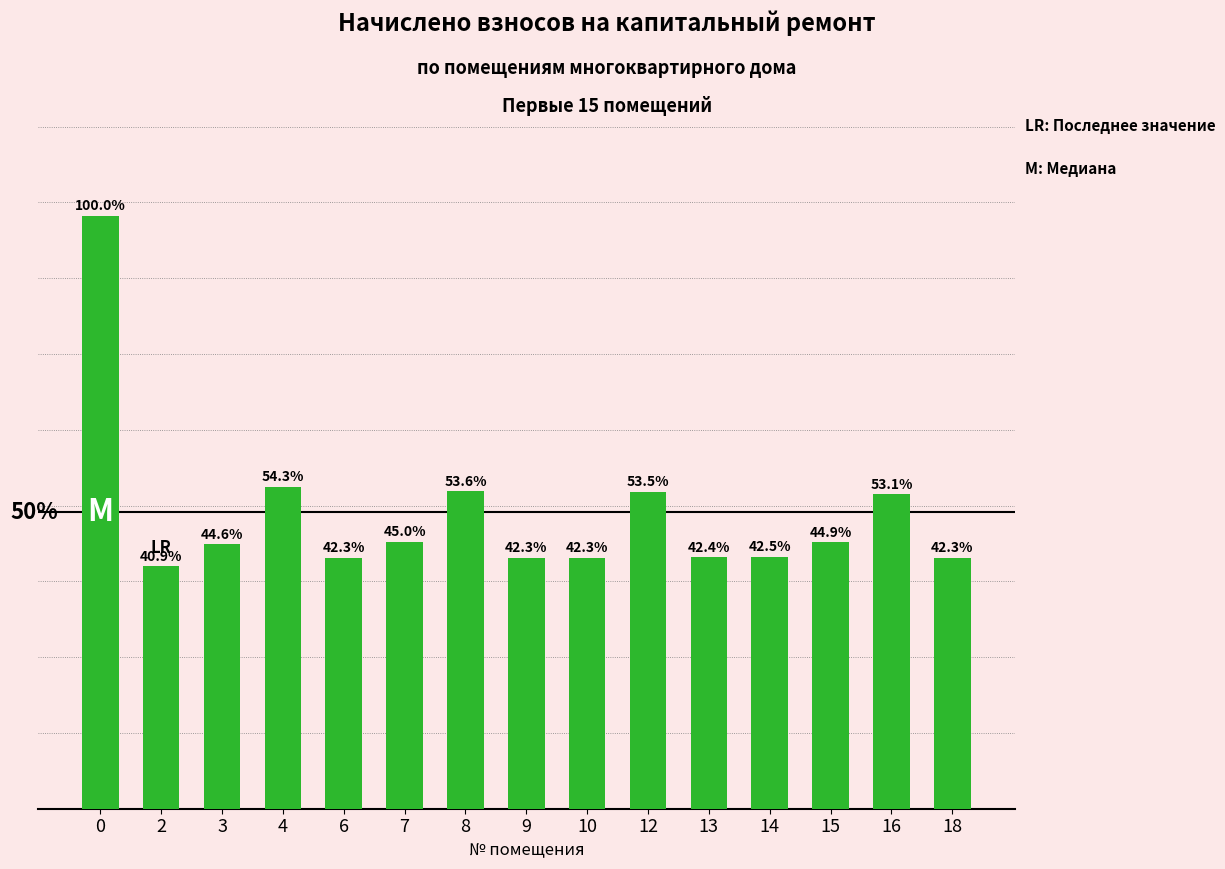

Does the chart contain any negative values?

No